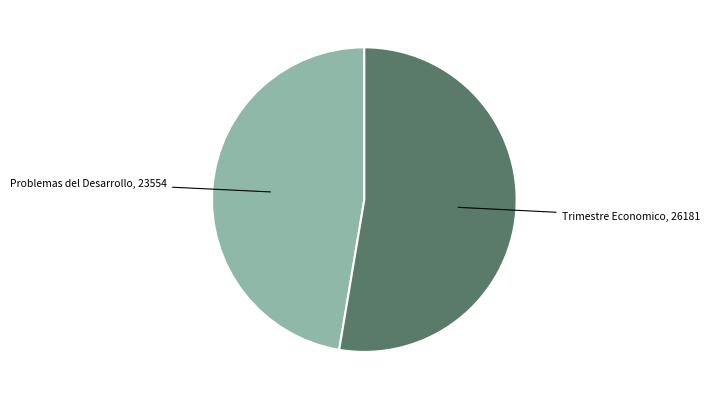

Is there a majority slice in this chart?

Yes